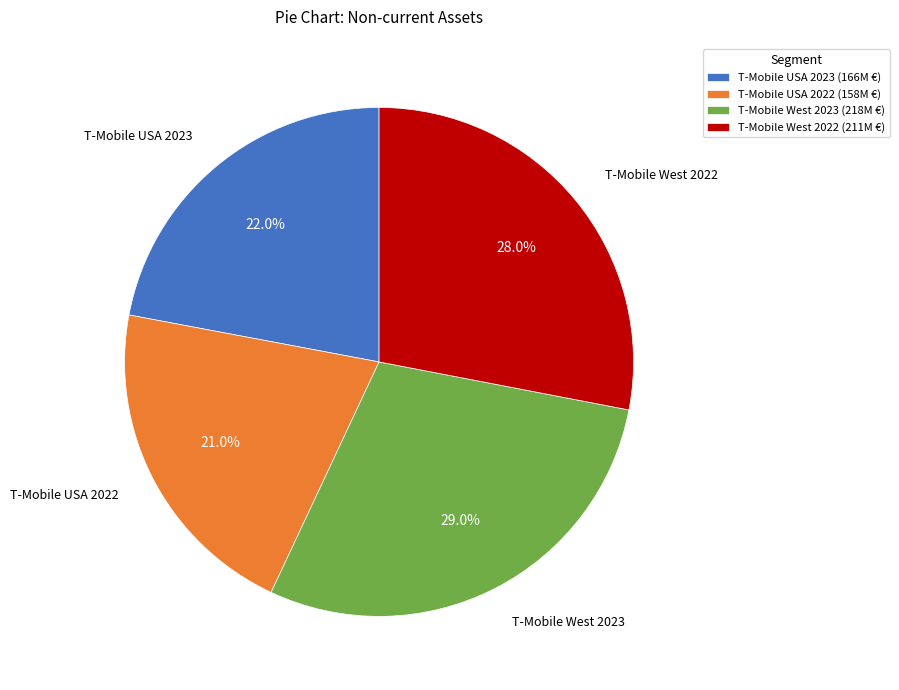

To the nearest percent, what is the difference between the largest and smallest slice percentages?

8%